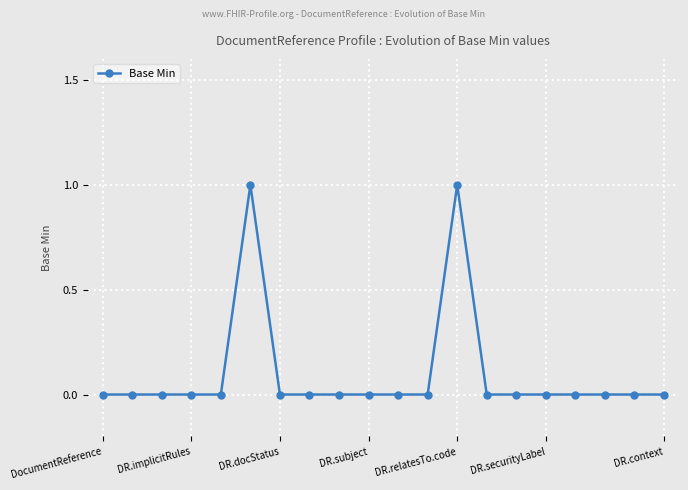

Reading right to left, what are all the values shown in this chart?

0	0	0	0	0	0	0	1	0	0	0	0	0	0	1	0	0	0	0	0